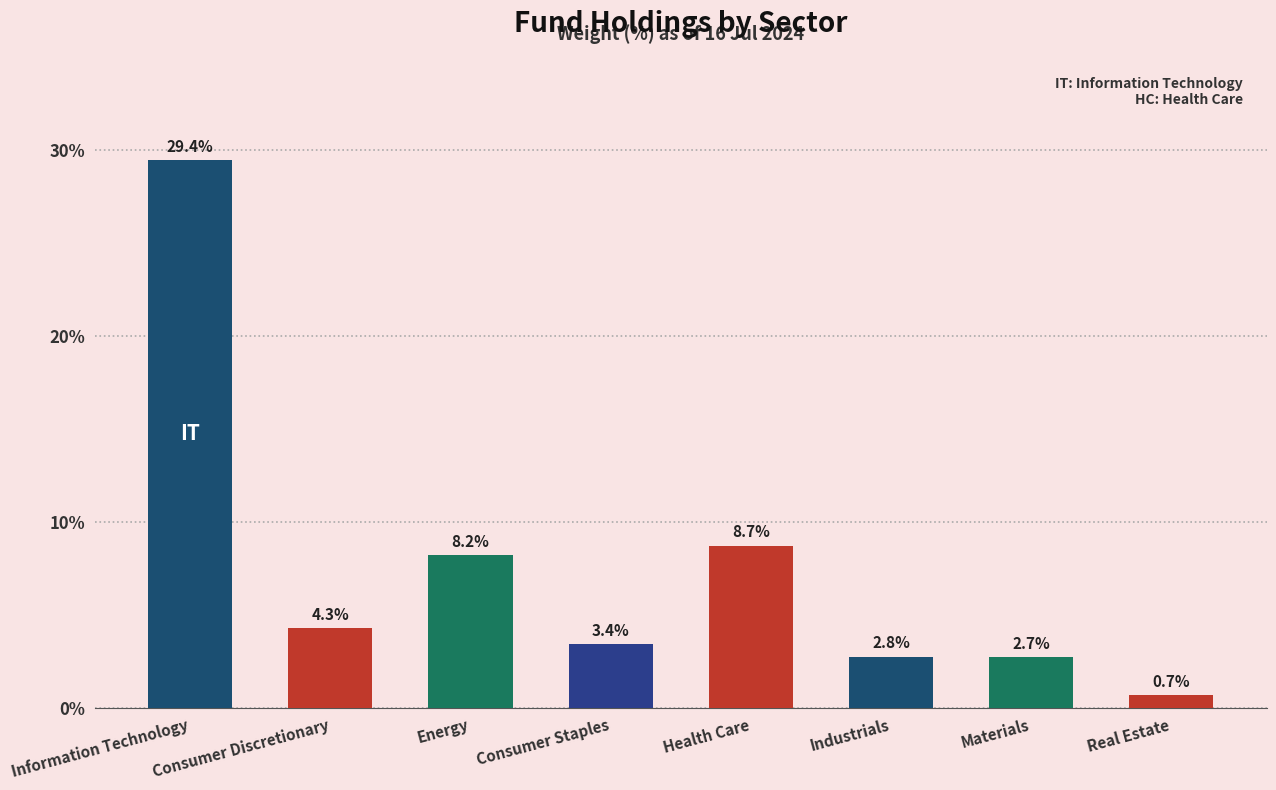

What is the approximate value at Real Estate?

0.7